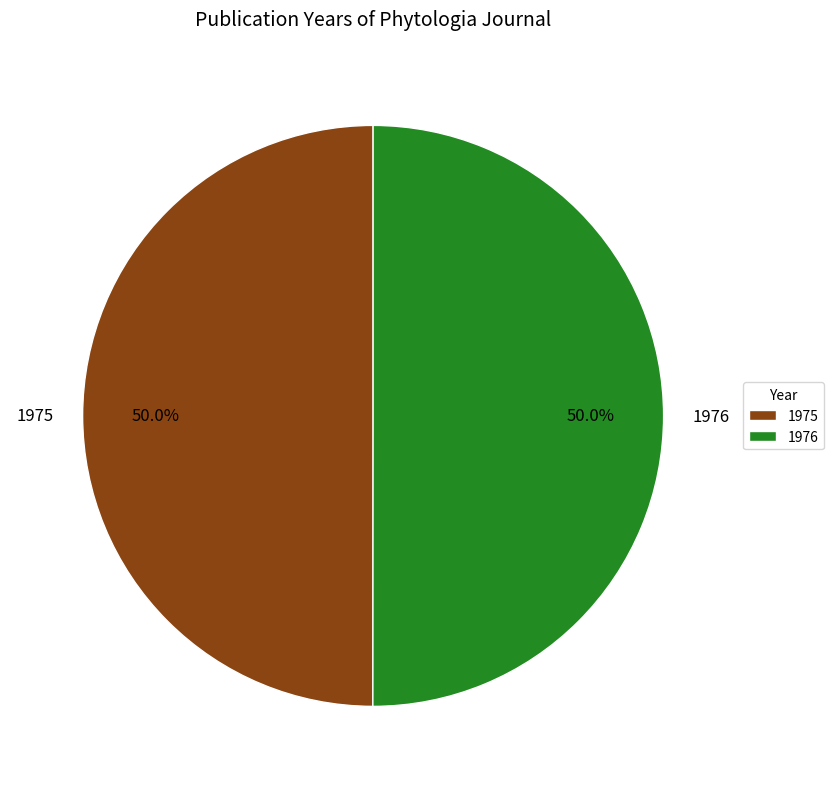

The 1976 slice represents 50% of the pie. True or false?

True